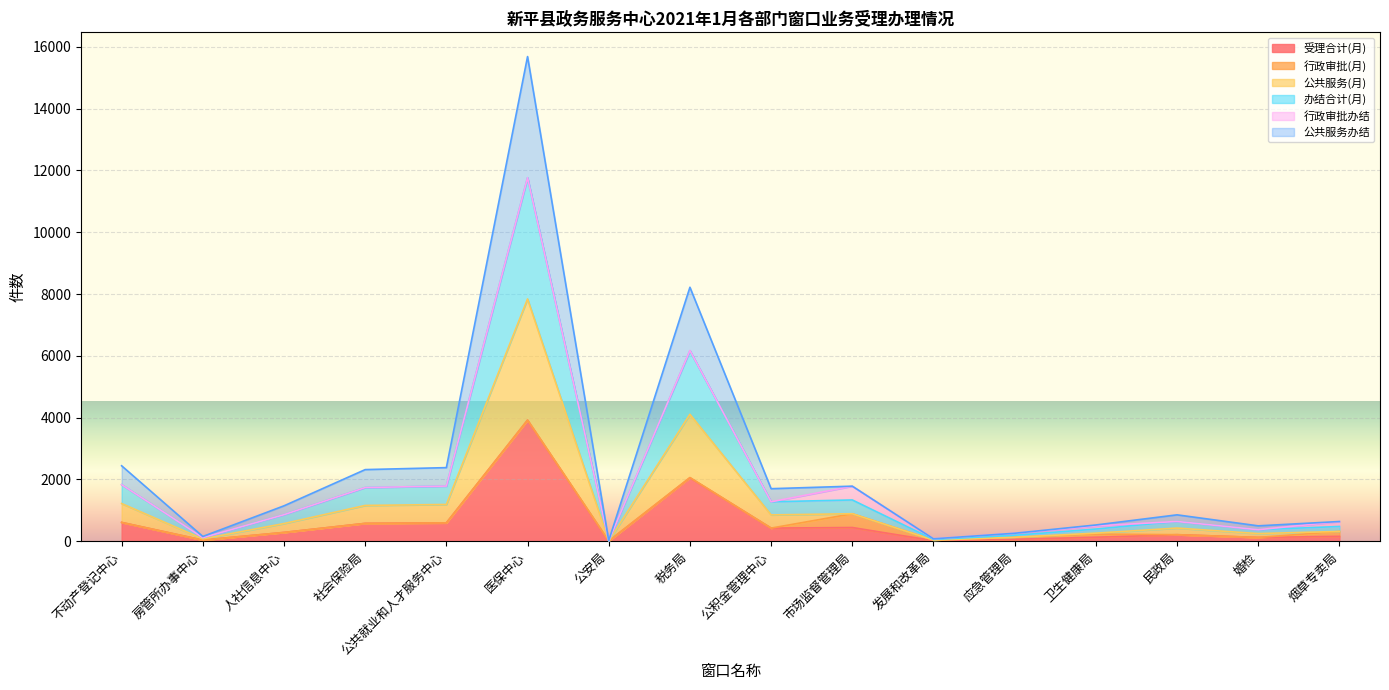

True or false: 办结合计(月) and 公共服务(月) intersect in this chart.

False